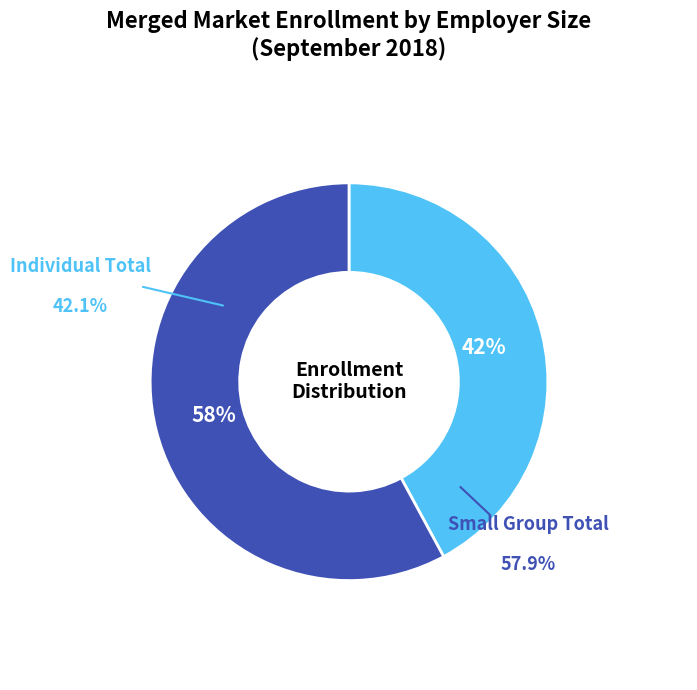

To the nearest percent, what is the average slice percentage?

50%